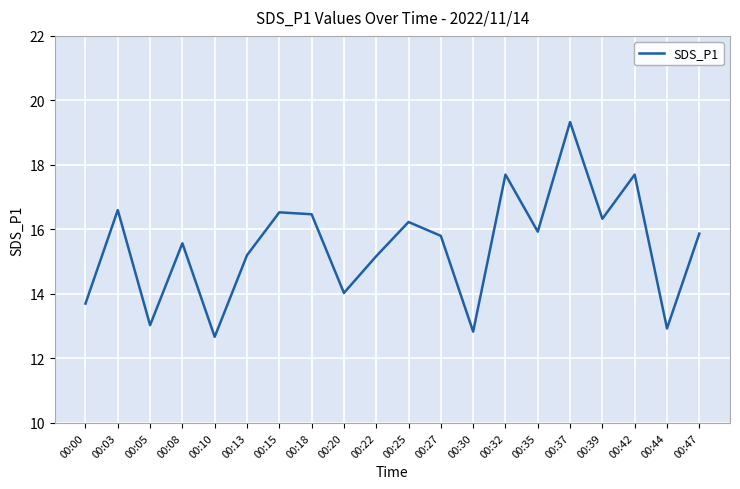

How many values exceed 15?

14